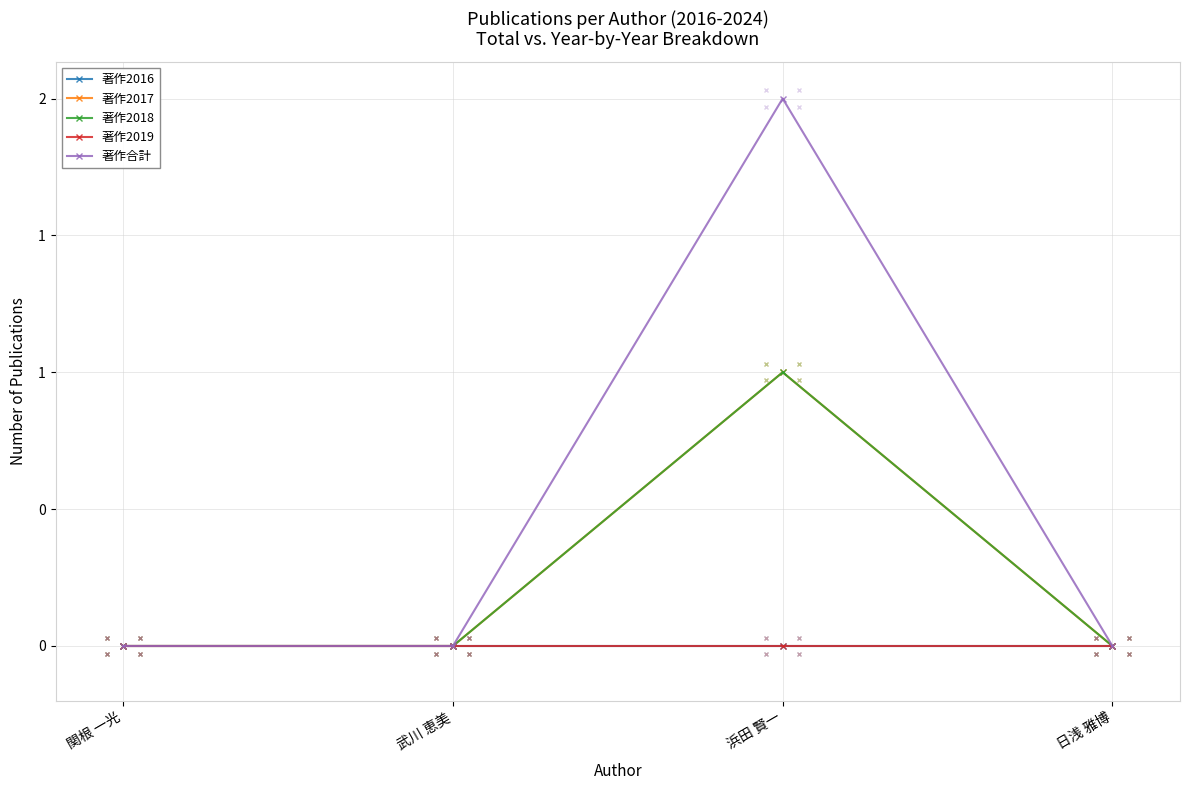

Is this an area chart (filled region under the line)?

No